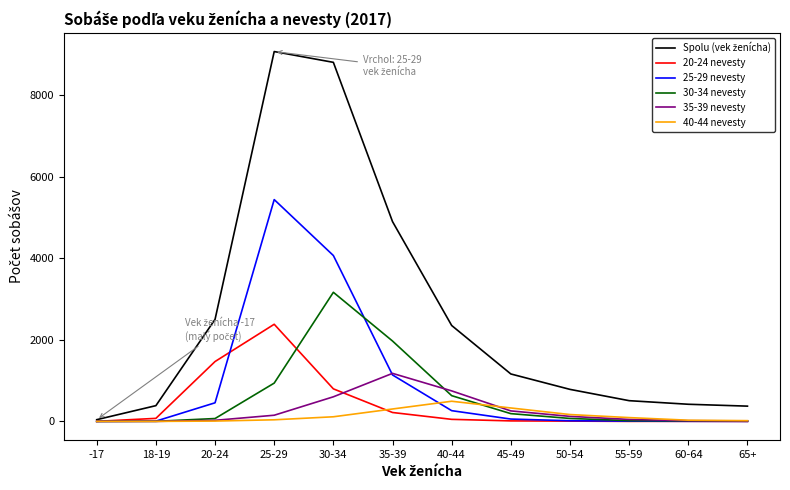

True or false: 35-39 nevesty has a value of 257 at 45-49.

True